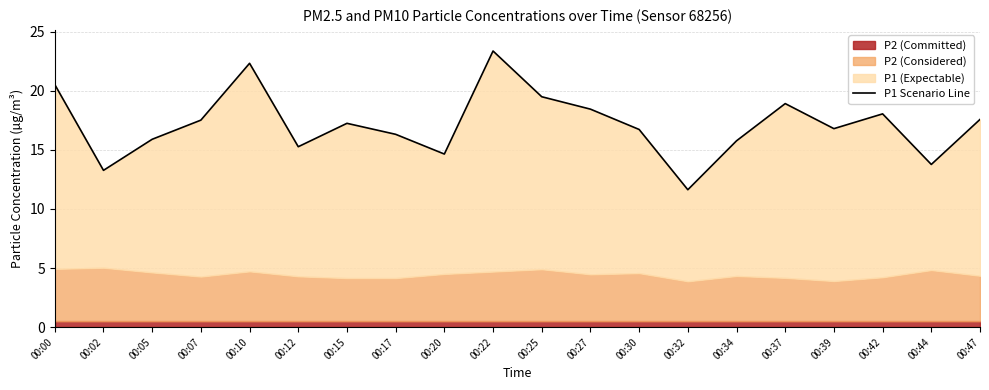

The value at 00:37 is 18.9. True or false?

True